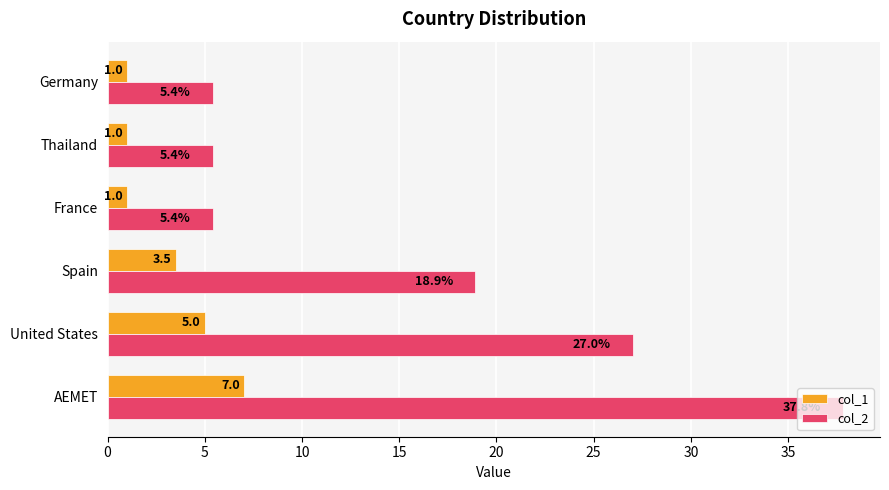

Which series has the largest range (max minus min)?

col_2